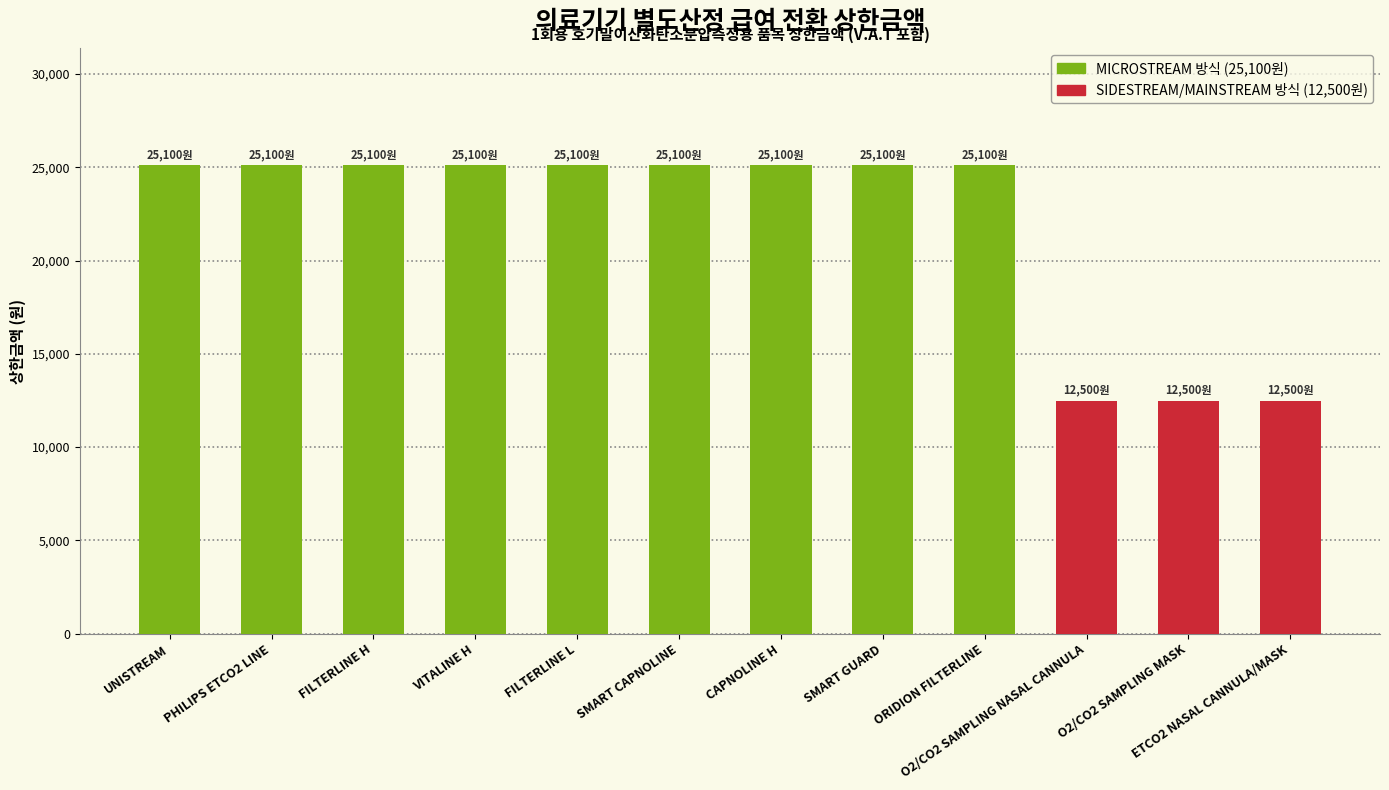

How many values are below 25100?

3